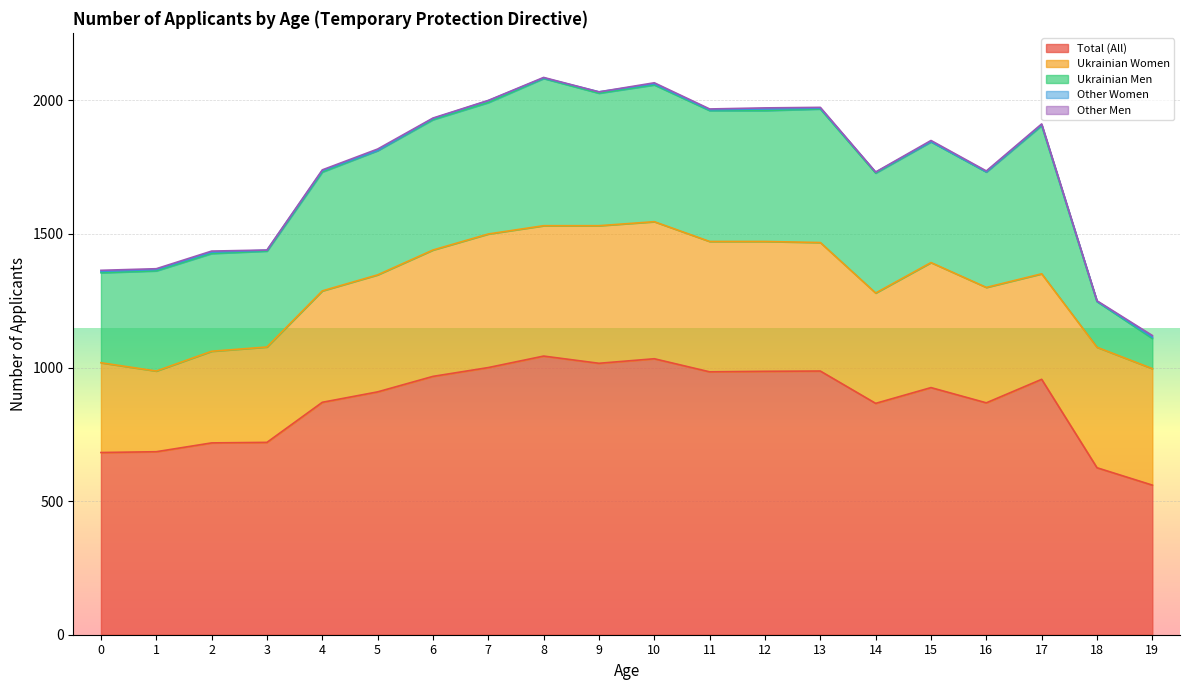

True or false: Other Men has more than 2 interior local peaks.

True